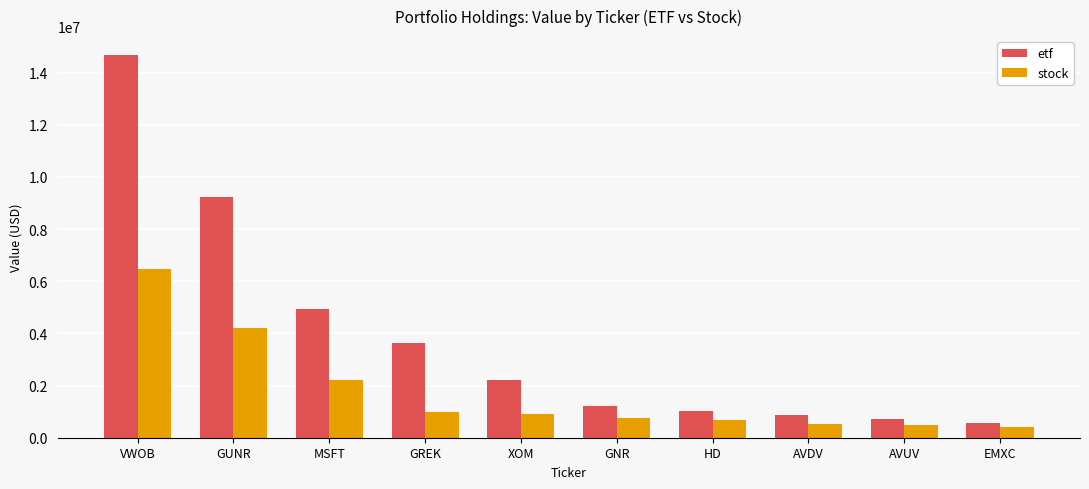

Is it true that stock equals 11266970 at VWOB?

False